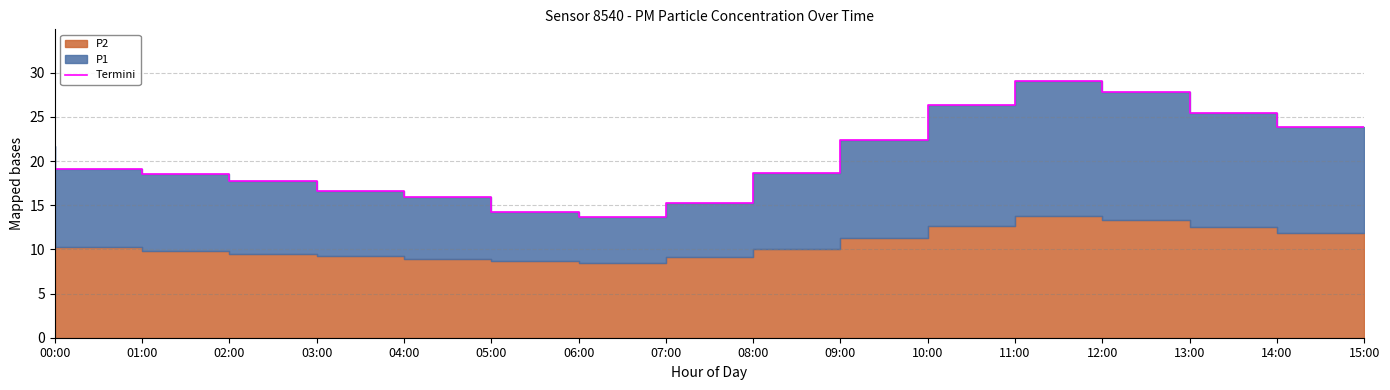

How many points are lower than both their immediate neighbors (excluding endpoints)?

1